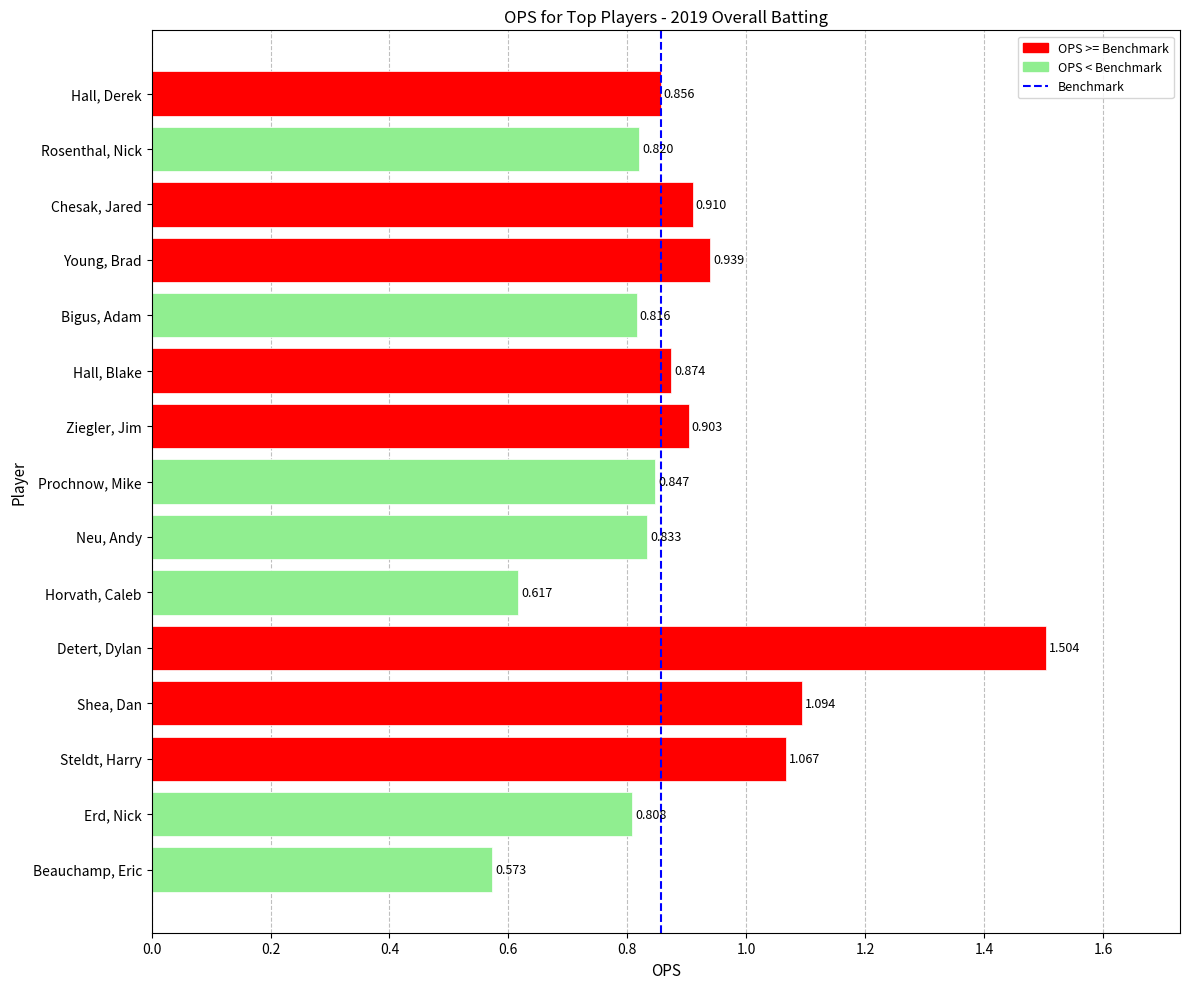

What is the change in value from Hall, Derek to Shea, Dan?

+0.2